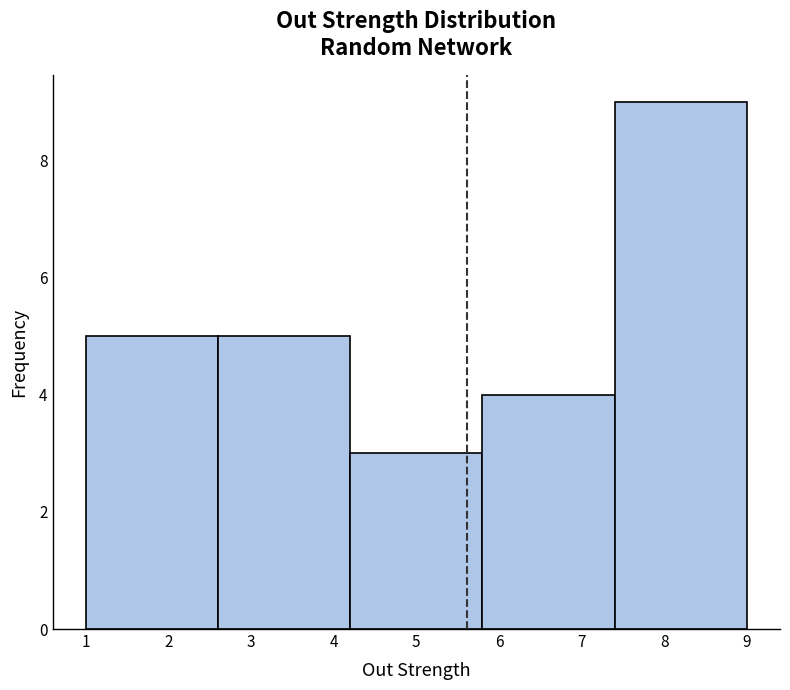

What is the height of the bar covering 7.4 to 9.0 on the x-axis? The values are not printed on the chart, so give them approximately, as read against the axis.

9